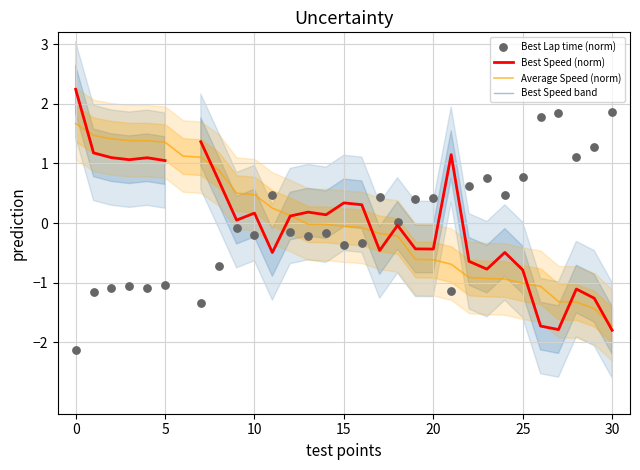

What are all the series names shown in the legend?

Best Speed (norm), Average Speed (norm), Best Speed band, Best Lap time (norm)